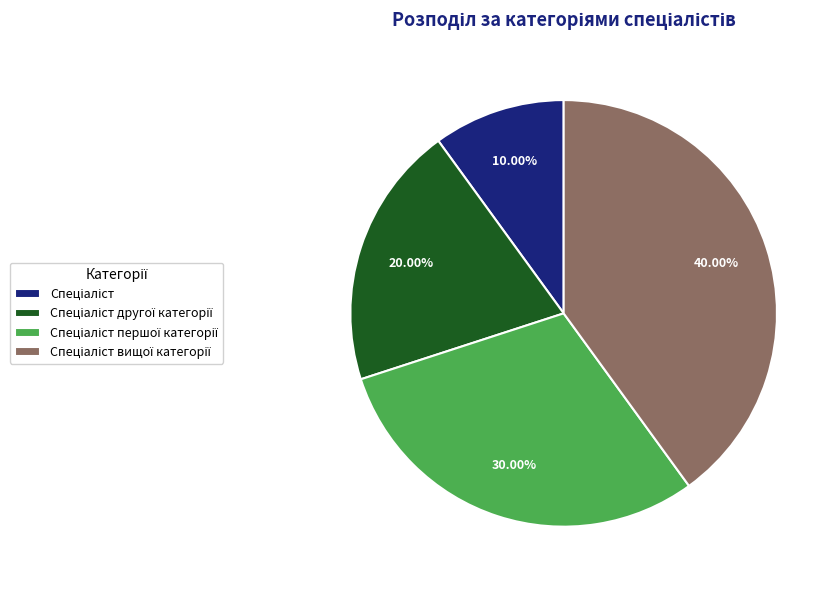

Does any single category account for the majority?

No